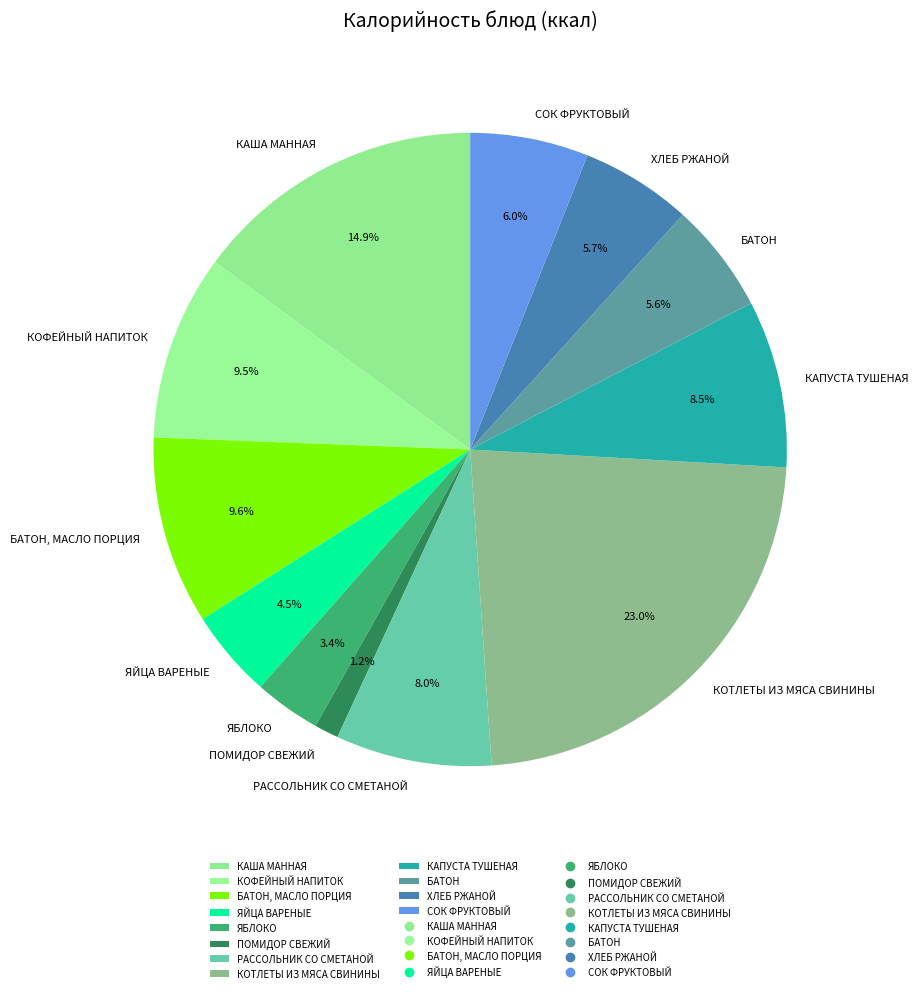

What percentage is the ПОМИДОР СВЕЖИЙ slice, to the nearest percent?

1%